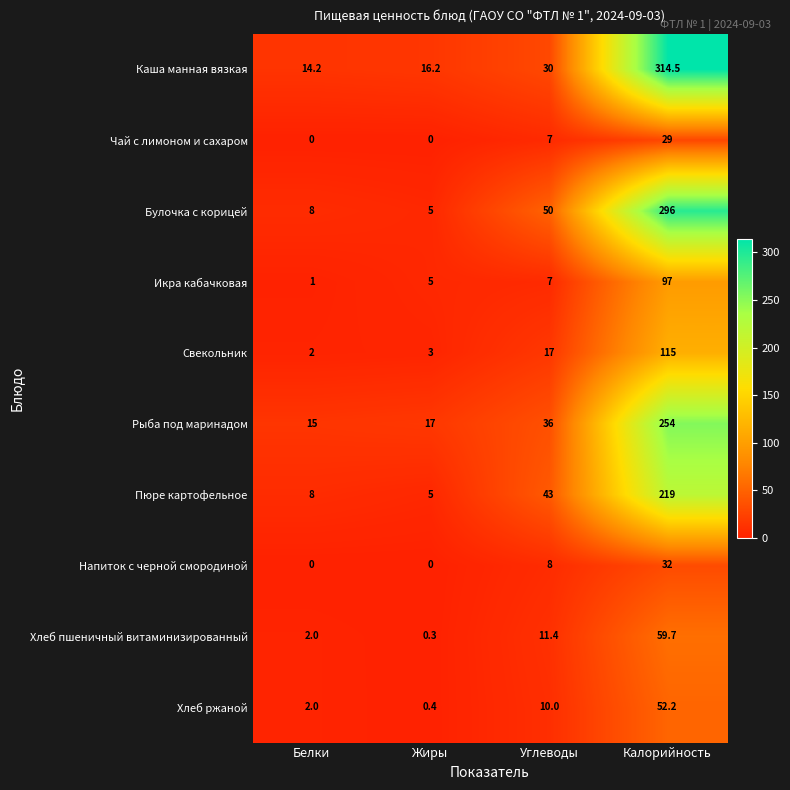

Count the number of categories in the chart.

4